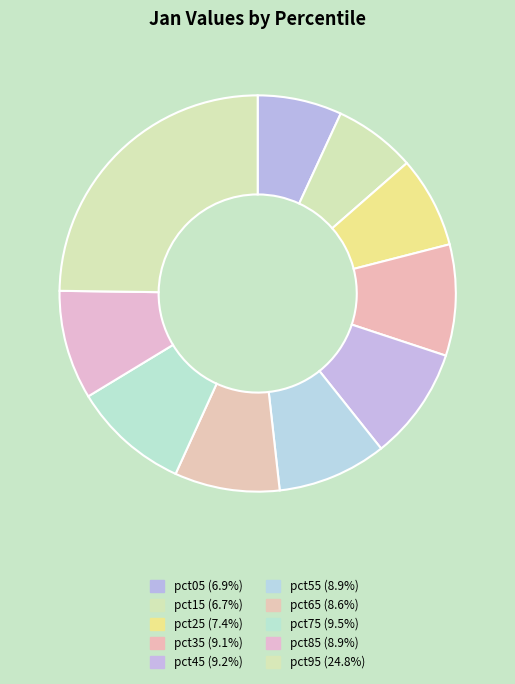

To the nearest percent, what percentage of the pie is pct15?

7%